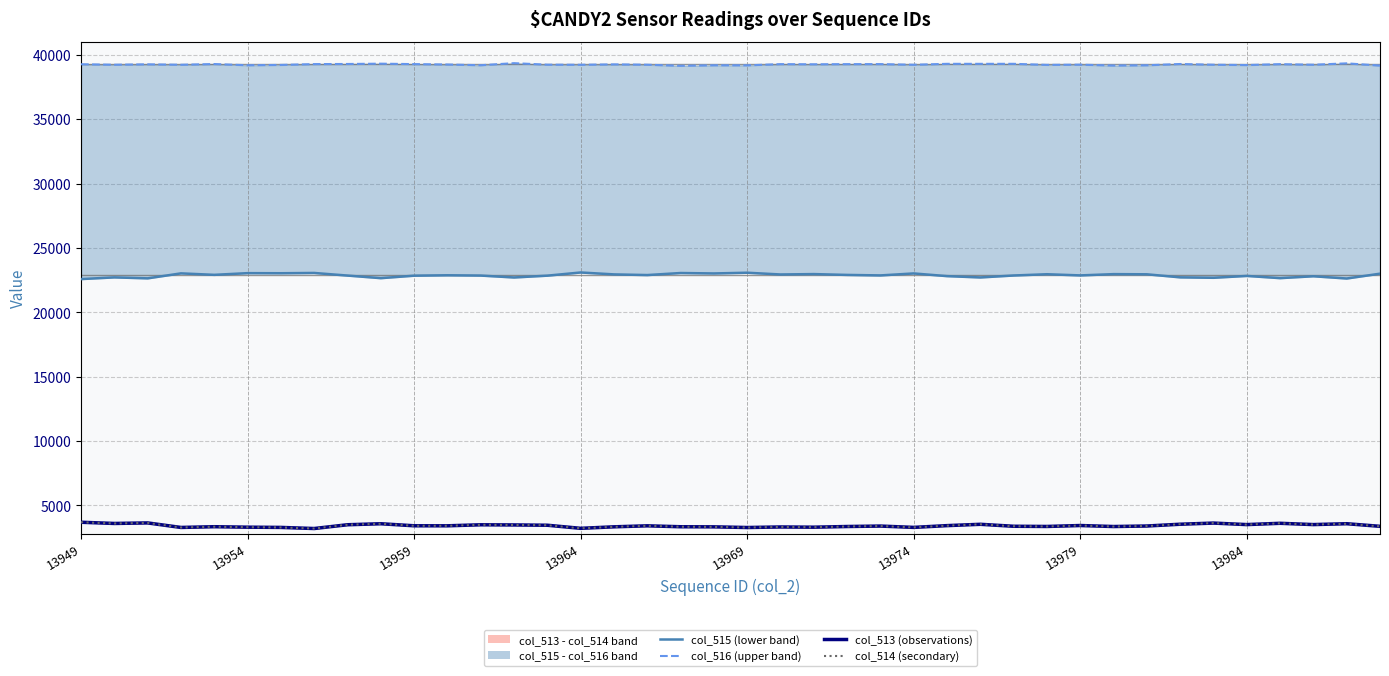

The col_513 (observations) series shows 5309 at 13984. True or false?

False